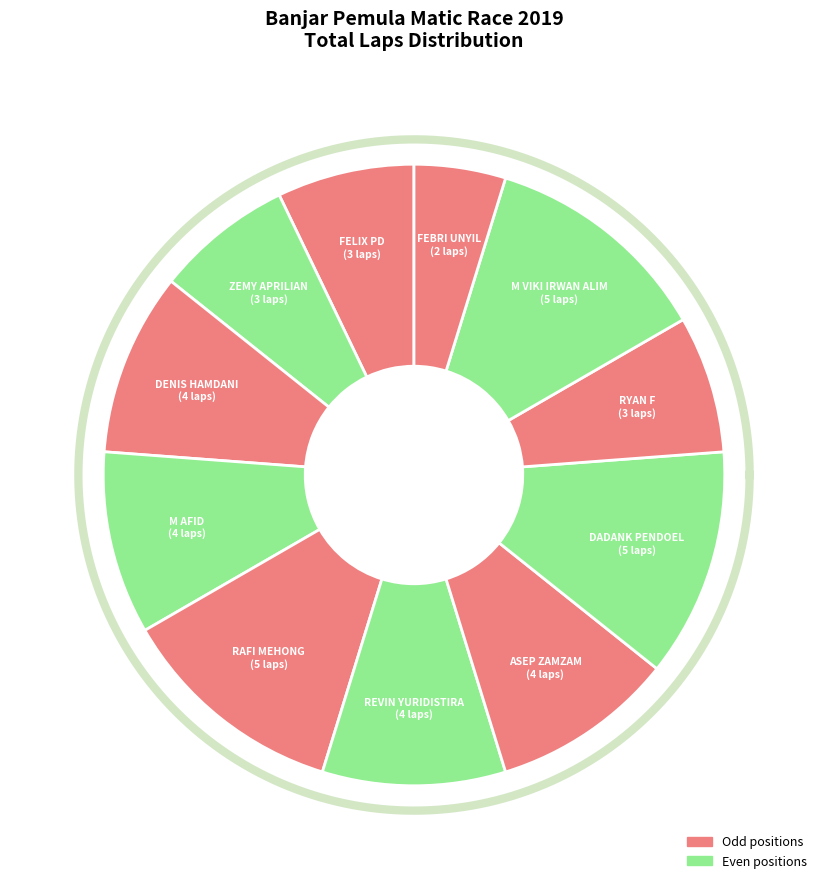

To the nearest percent, what percentage of the pie is DENIS HAMDANI?

10%